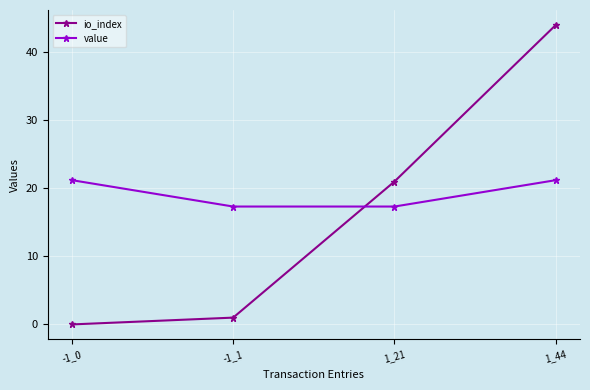

At which category is the sum across all series the highest?

1_44